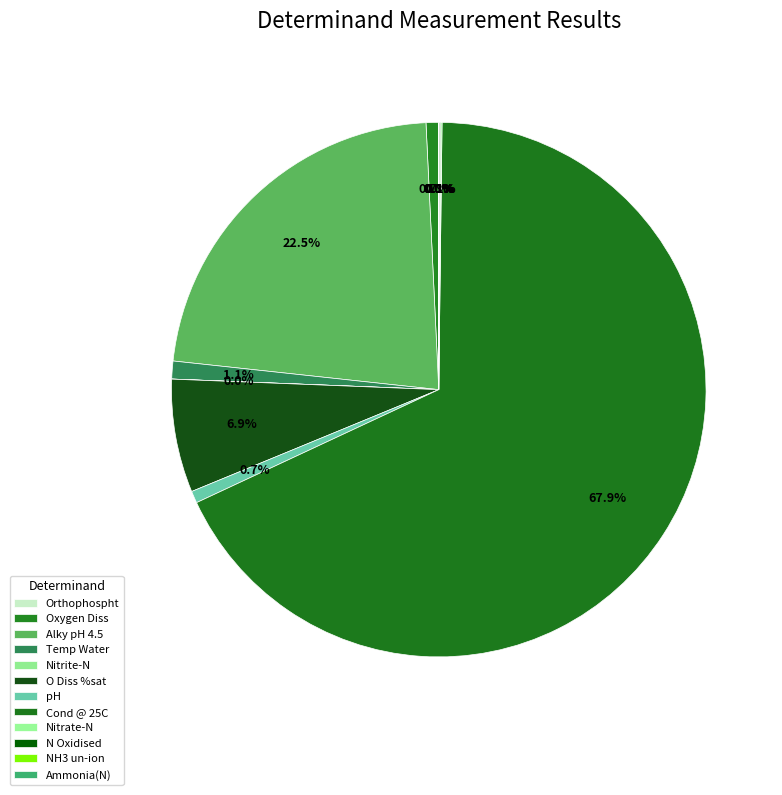

How many segments does this pie chart have?

12